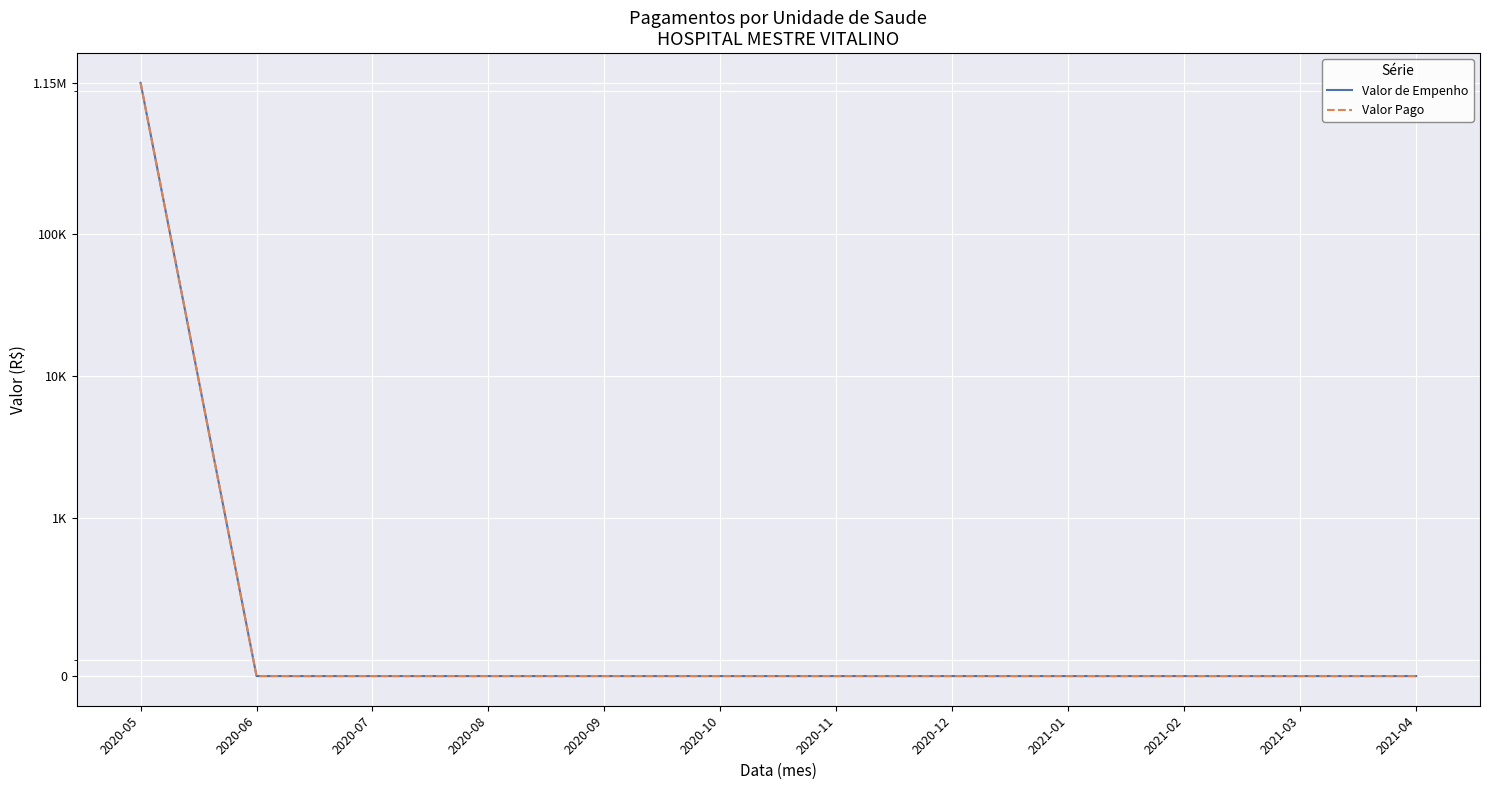

How many positive values does the Valor de Empenho series have?

1